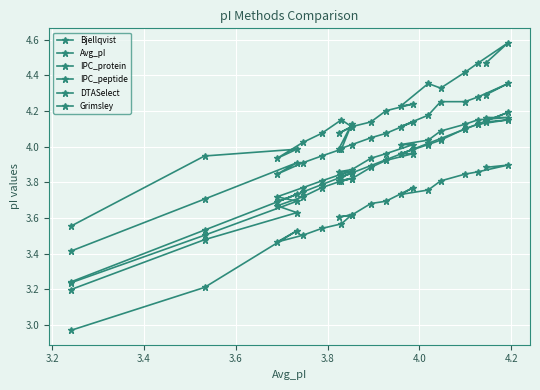

True or false: IPC_protein and DTASelect intersect in this chart.

False